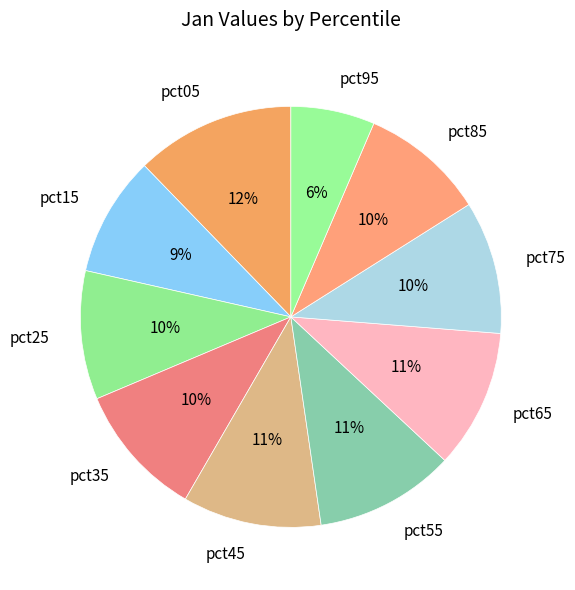

What is the ratio of the value at pct35 to the value at pct05?

0.8